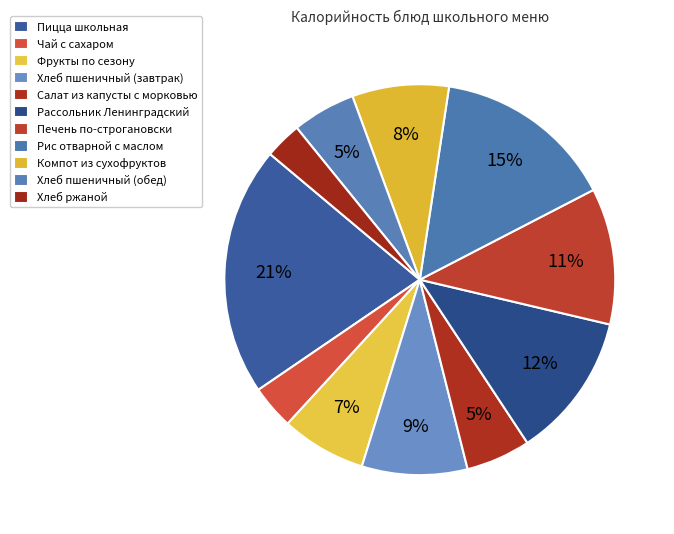

What percentage is NOT represented by Пицца школьная?

79.4%